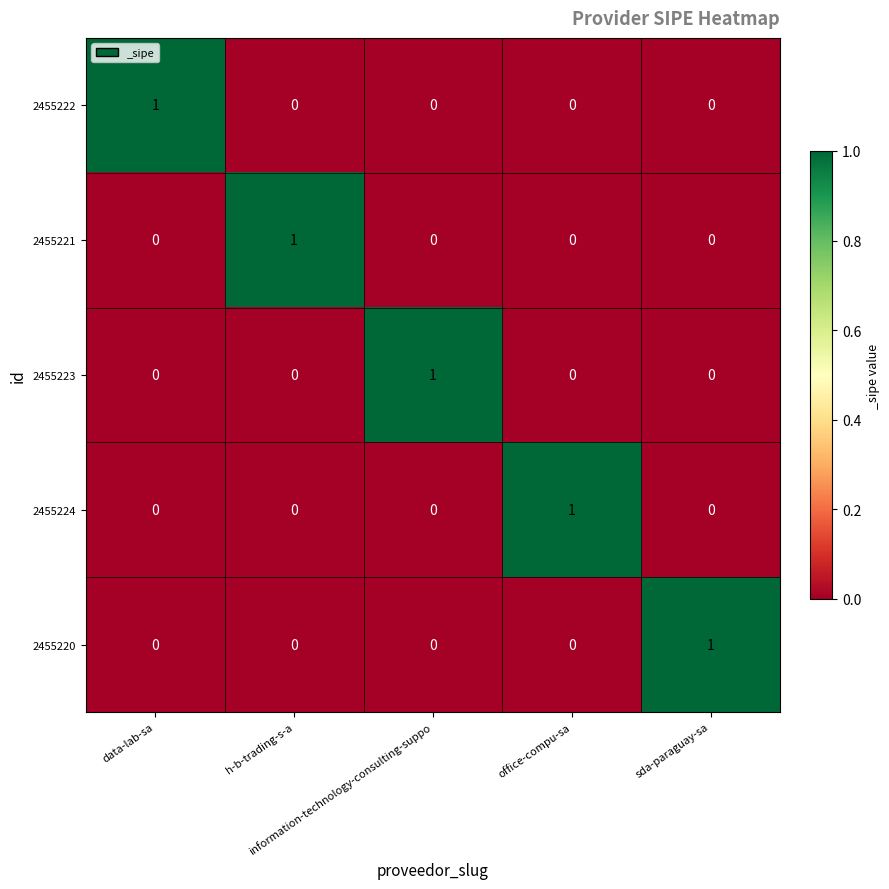

How many data points in 2455223 are above 0?

1